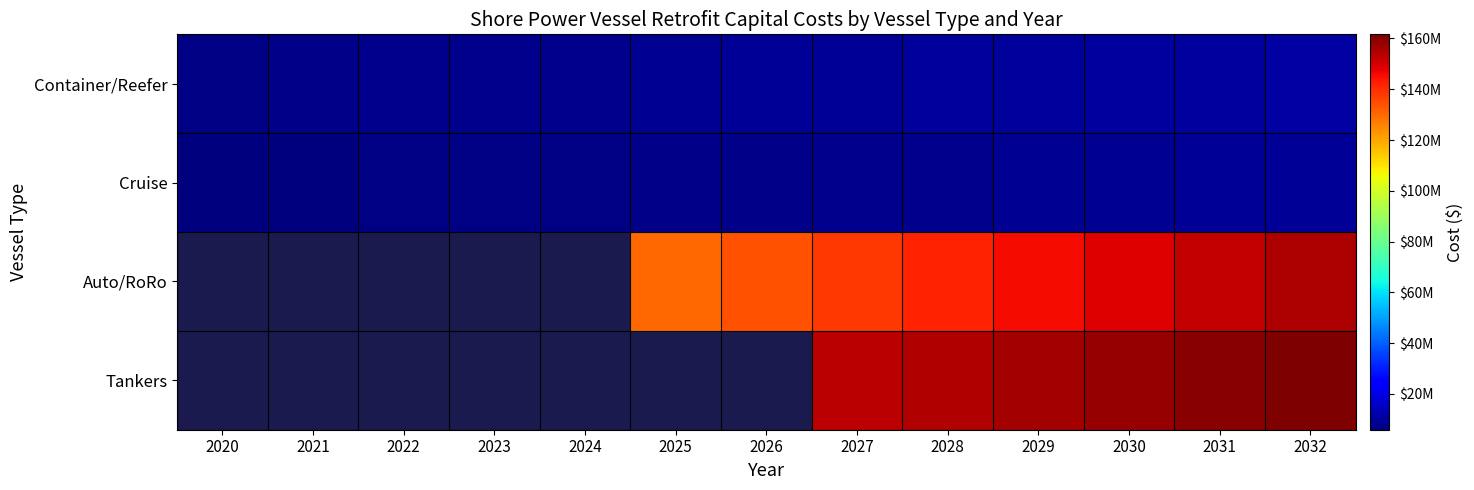

Is the value of Tankers at 2032 greater than the value of Cruise at 2027?

Yes